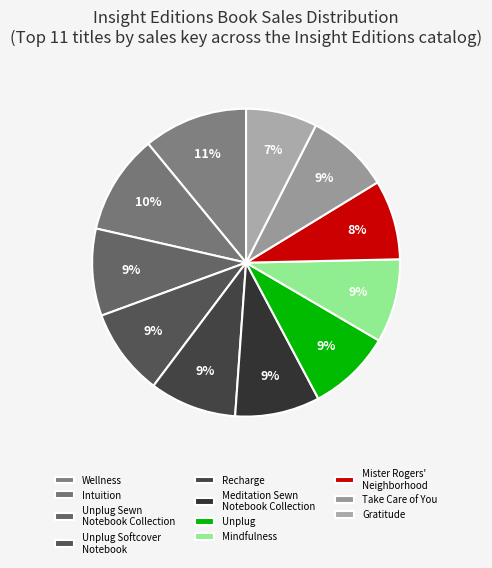

To the nearest percent, what is the average slice percentage?

9%